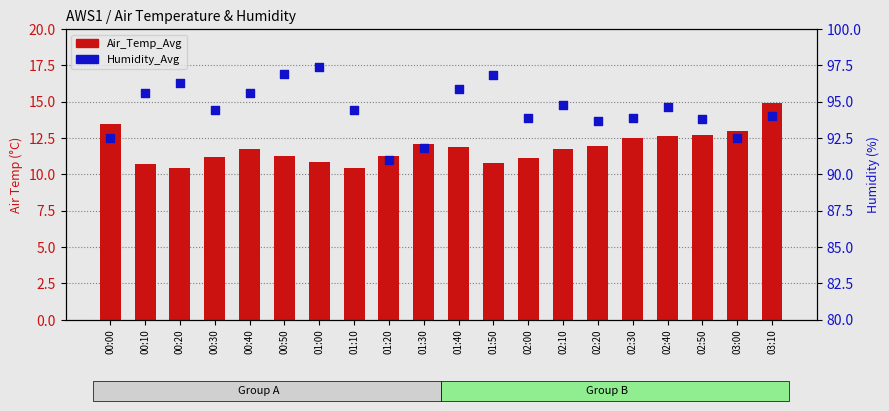

Which series has the largest Y range (max minus min)?

Humidity_Avg